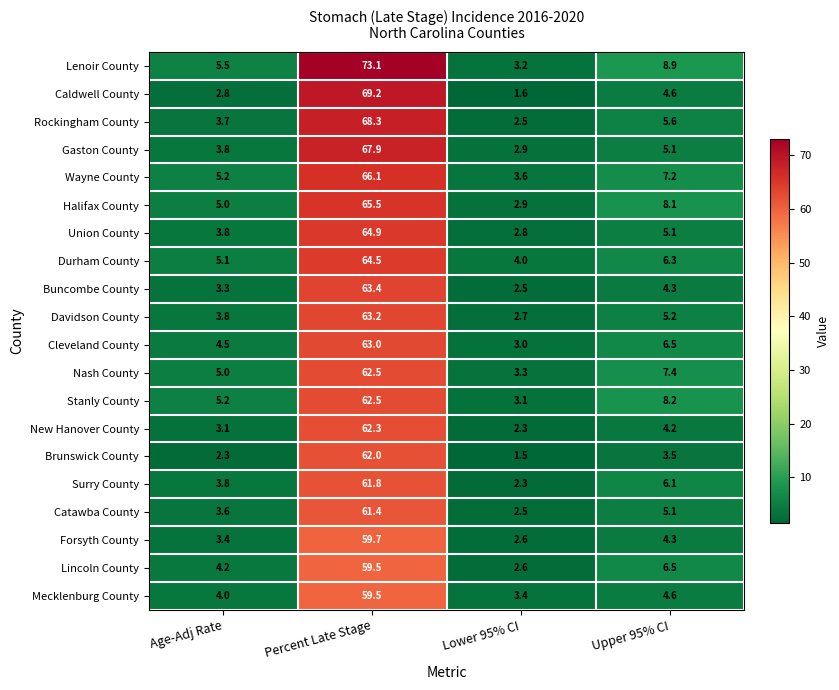

What is the minimum value for Nash County?

3.3